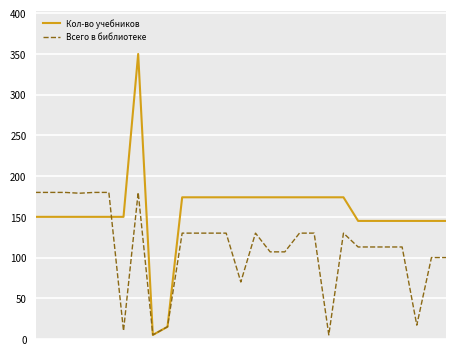

Does the chart have visible grid lines?

Yes